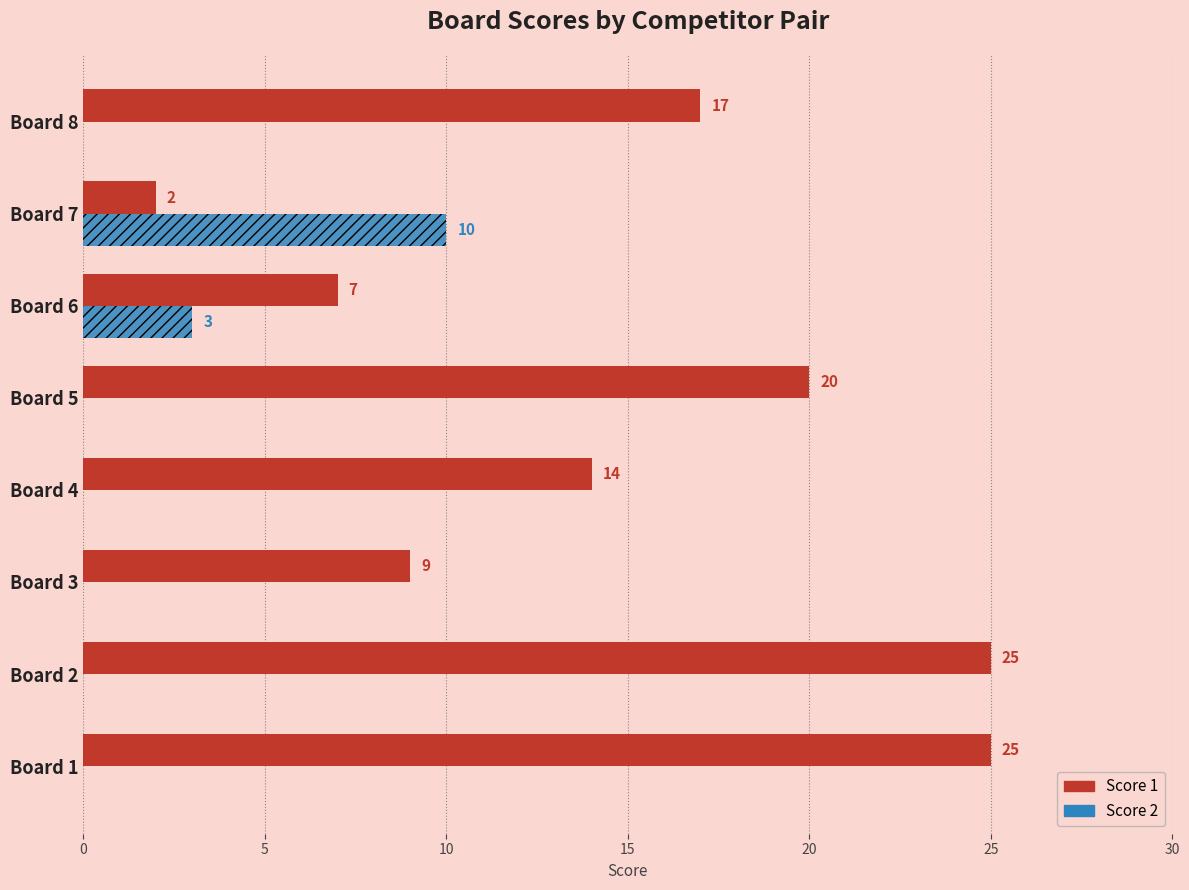

Is it true that Score 2 equals 0 at Board 1?

True